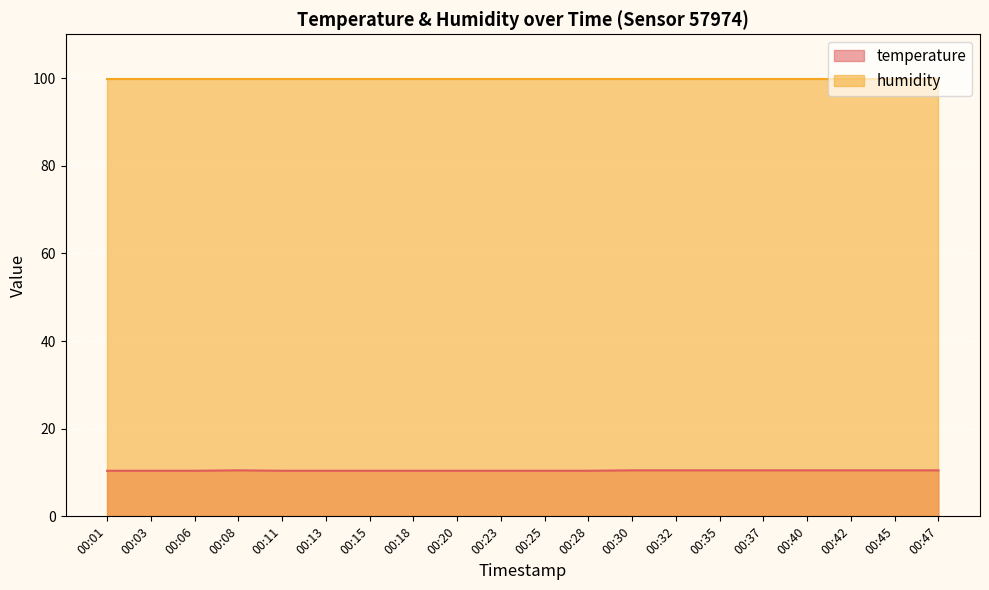

What is the change in value from 00:08 to 00:11?

-0.1